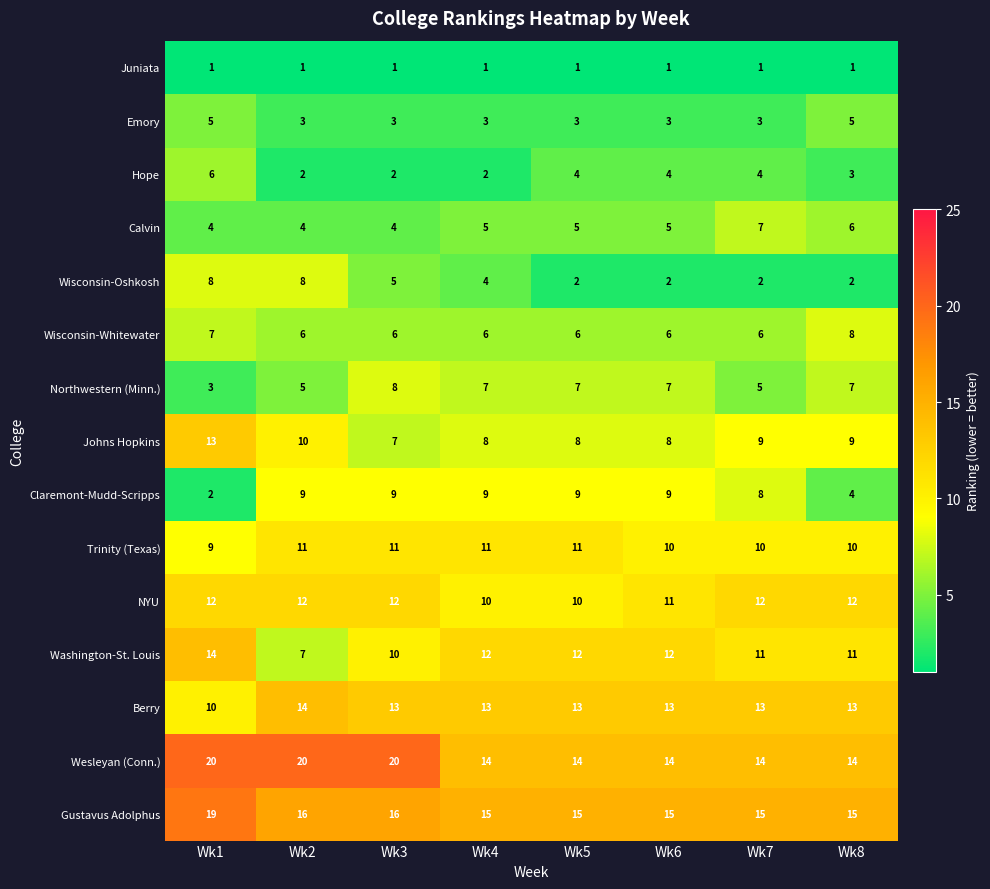

Is the value of Calvin at Wk8 greater than the value of Wisconsin-Oshkosh at Wk5?

Yes